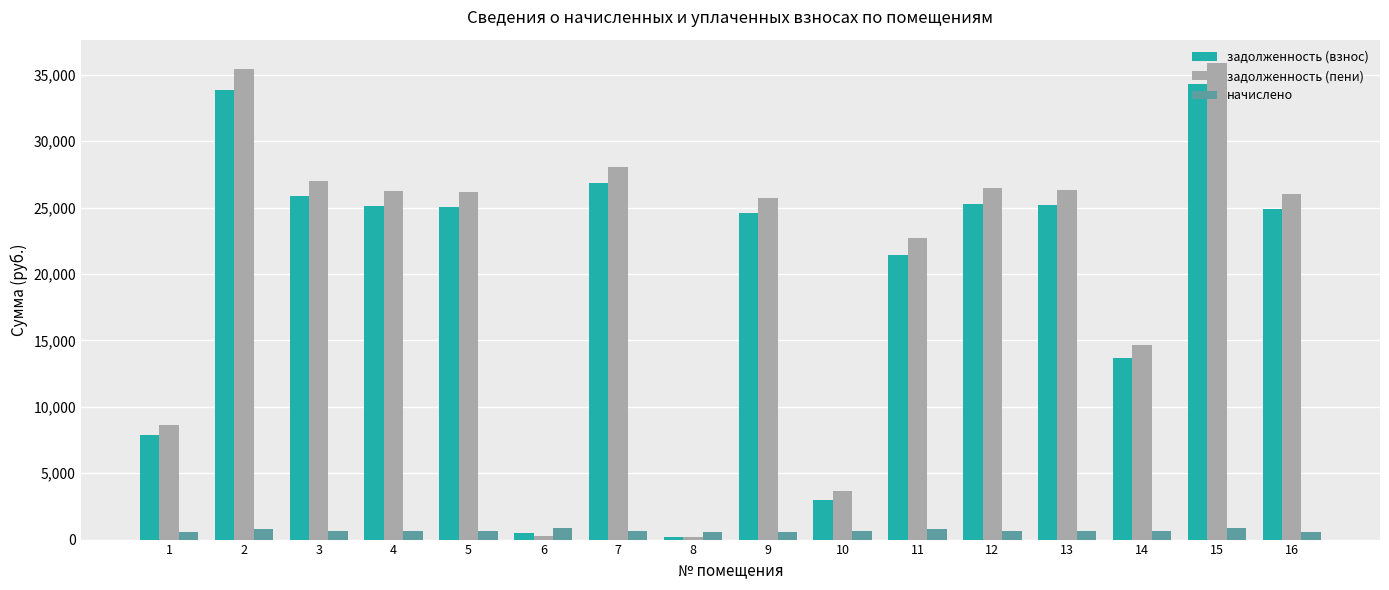

Which series has the widest spread of values?

задолженность (пени)